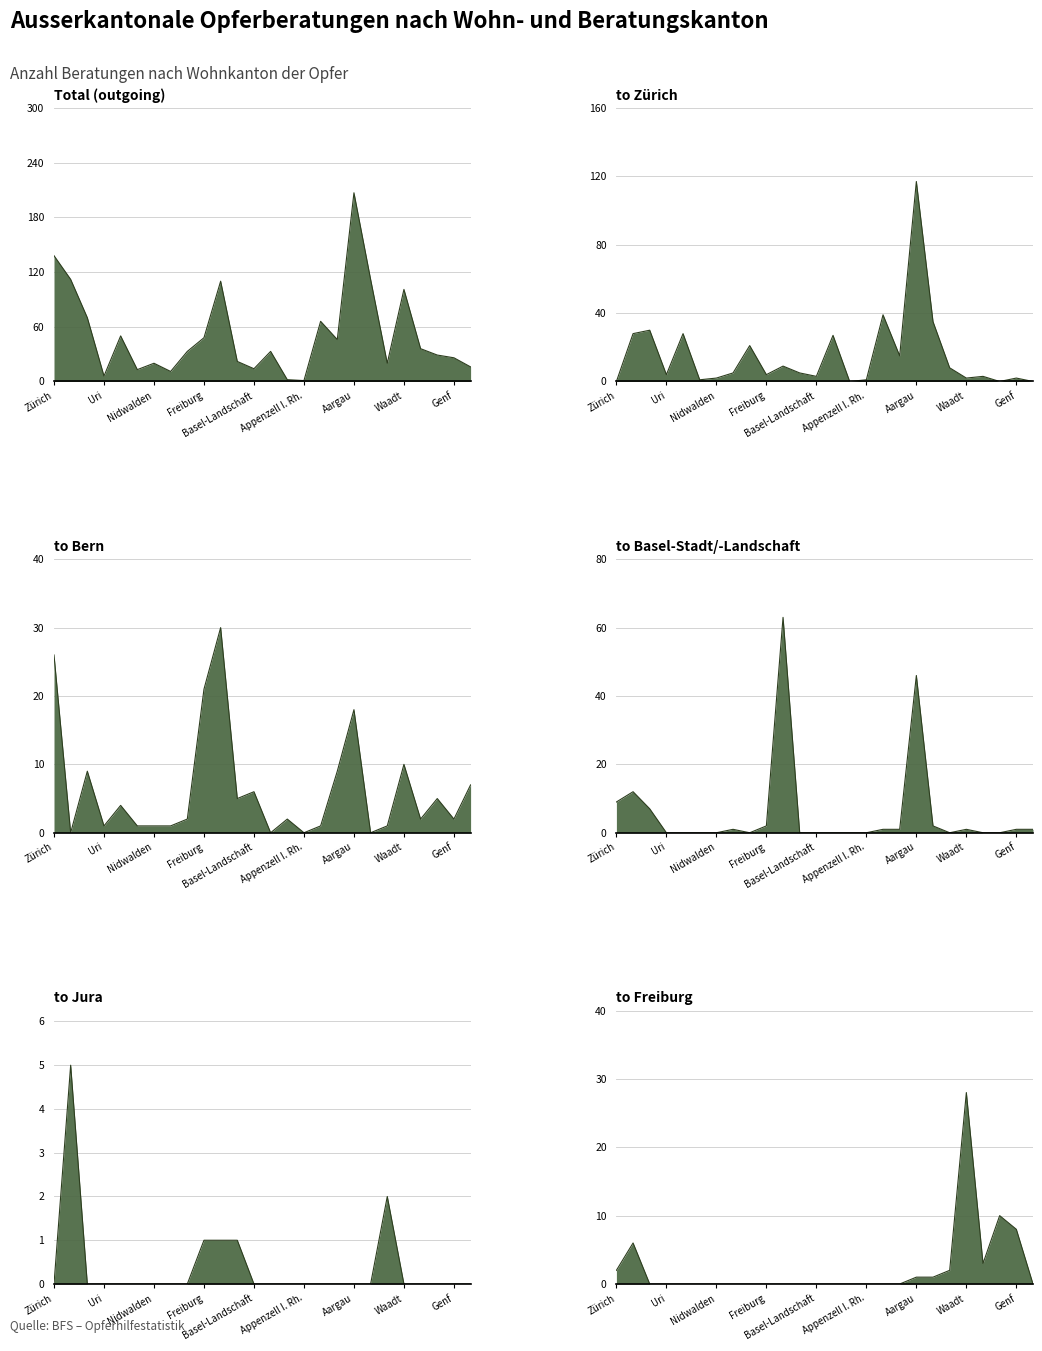

What is the spread (max minus min) of values at Genf?

26